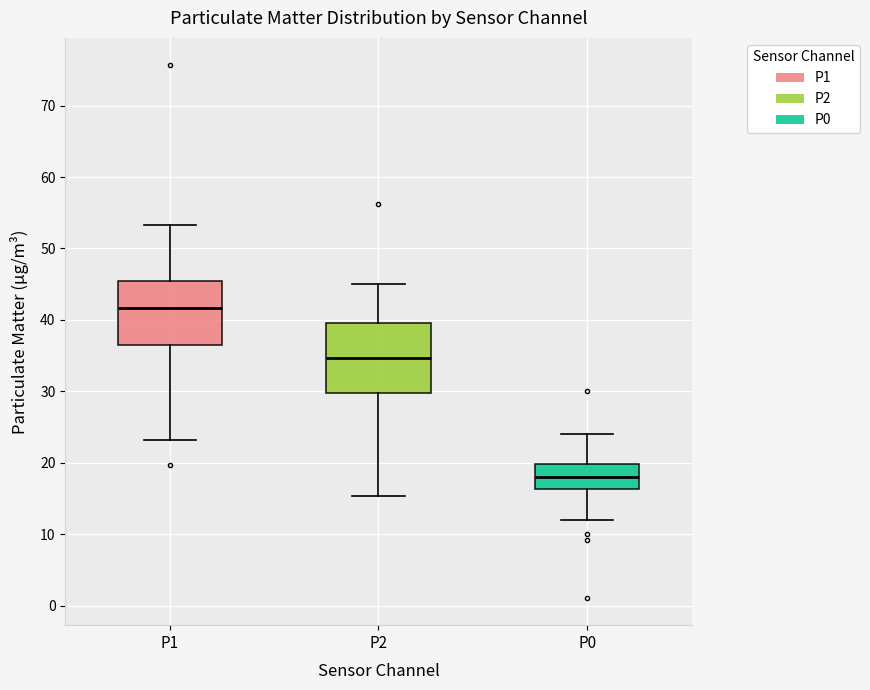

Reading left to right, transcribe this box plot: for each box, give where its median line is, the range the box spans, and where its two whiskers end, as read against the y-axis. The values are not printed on the chart, so give them approximately, as read against the axis.

P1: median 42, box 37 to 46, whiskers 23 to 53
P2: median 35, box 30 to 40, whiskers 15 to 45
P0: median 18, box 16 to 20, whiskers 12 to 24